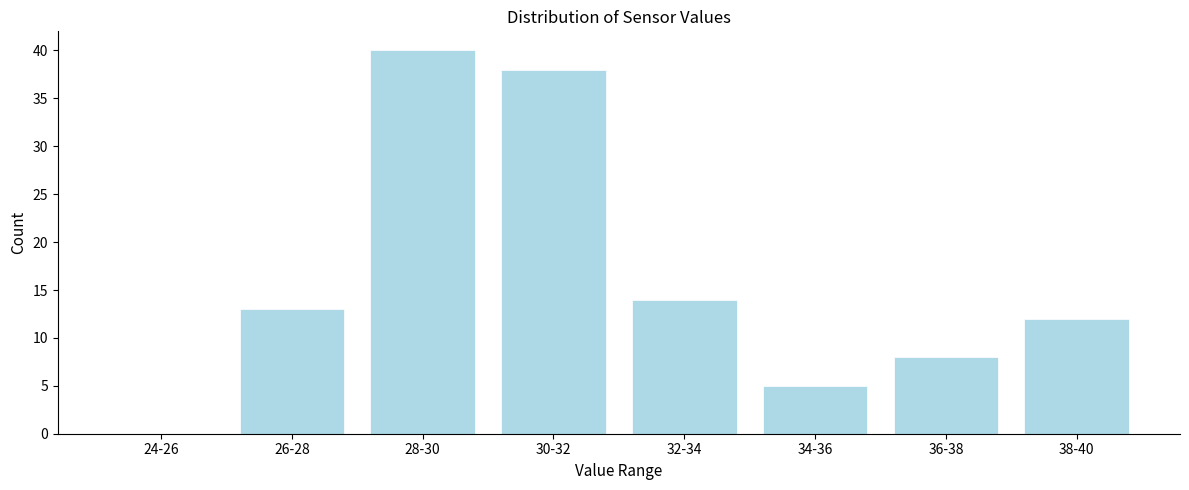

Reading right to left, extract all data points from this chart.

38-40=12	36-38=8	34-36=5	32-34=14	30-32=38	28-30=40	26-28=13	24-26=0